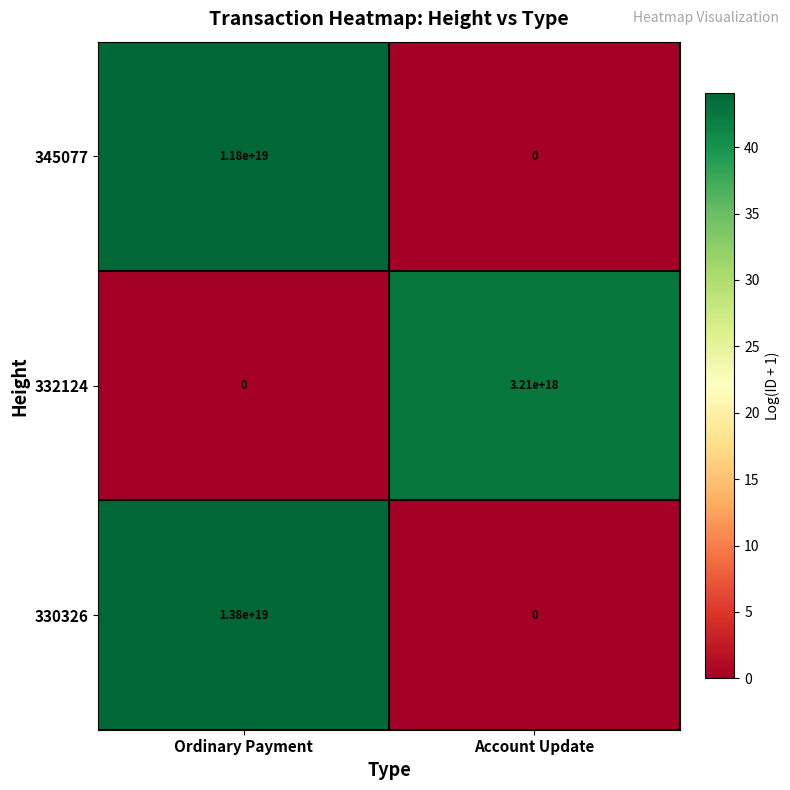

Which label corresponds to the largest value in the chart?

Ordinary Payment